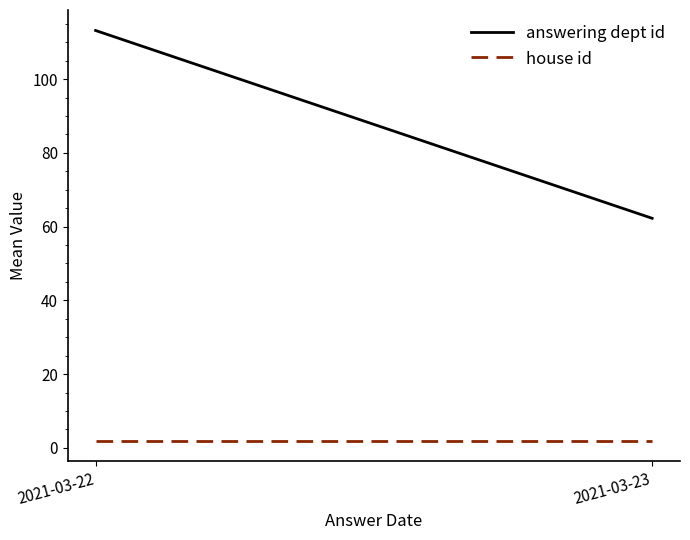

Reading left to right, list all the values displayed in this chart.

answering dept id: 2021-03-22=113.2	2021-03-23=62.2
house id: 2021-03-22=2.0	2021-03-23=2.0